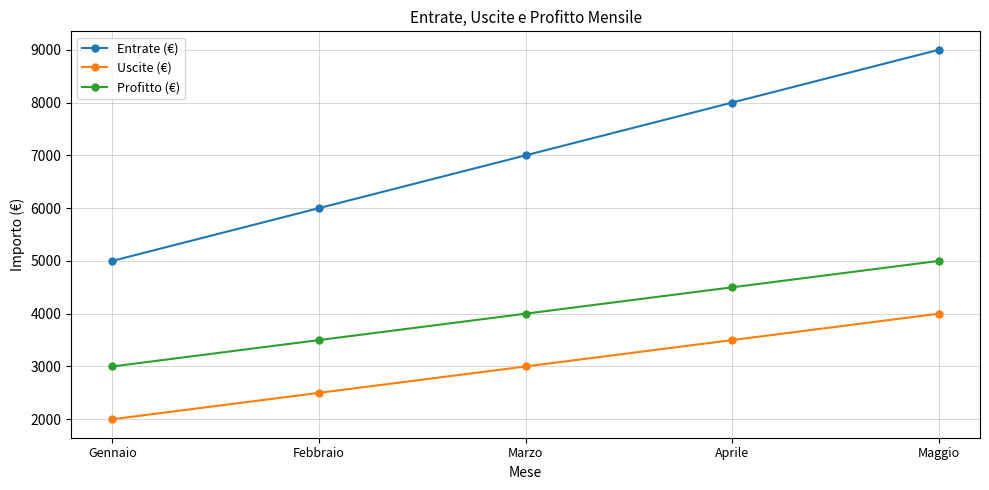

Where is Profitto (€) nearest to the value 4000?

Marzo